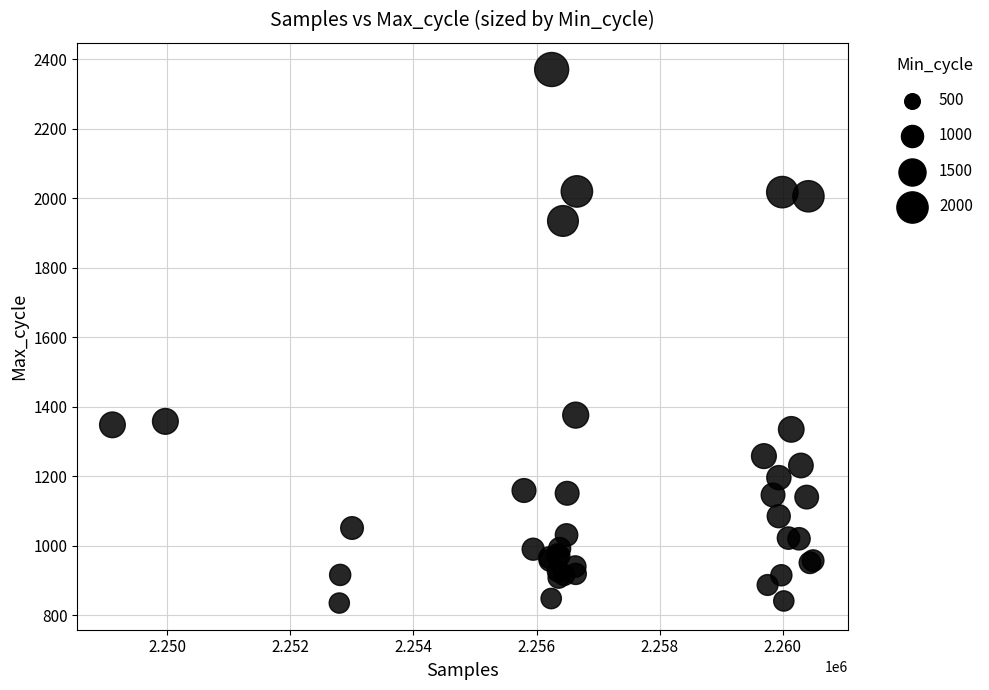

What Y value in the scatter plot is closest to 1603?

1376